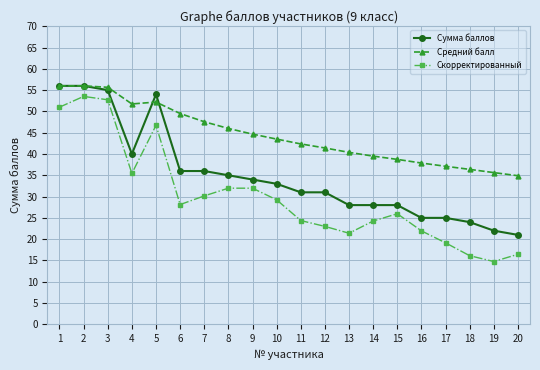

True or false: Скорректированный and Средний балл intersect in this chart.

False